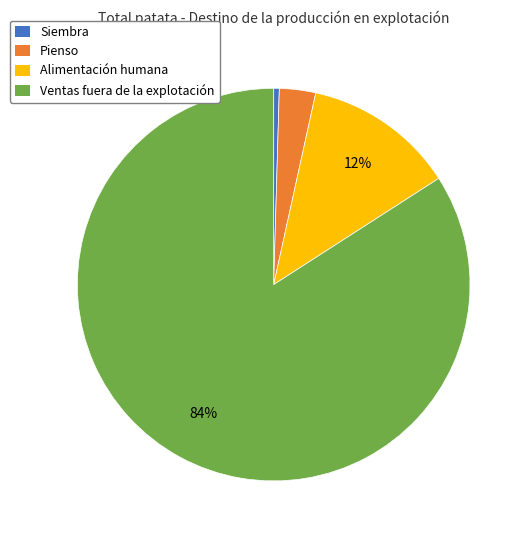

To the nearest percent, what is the average slice percentage?

25%